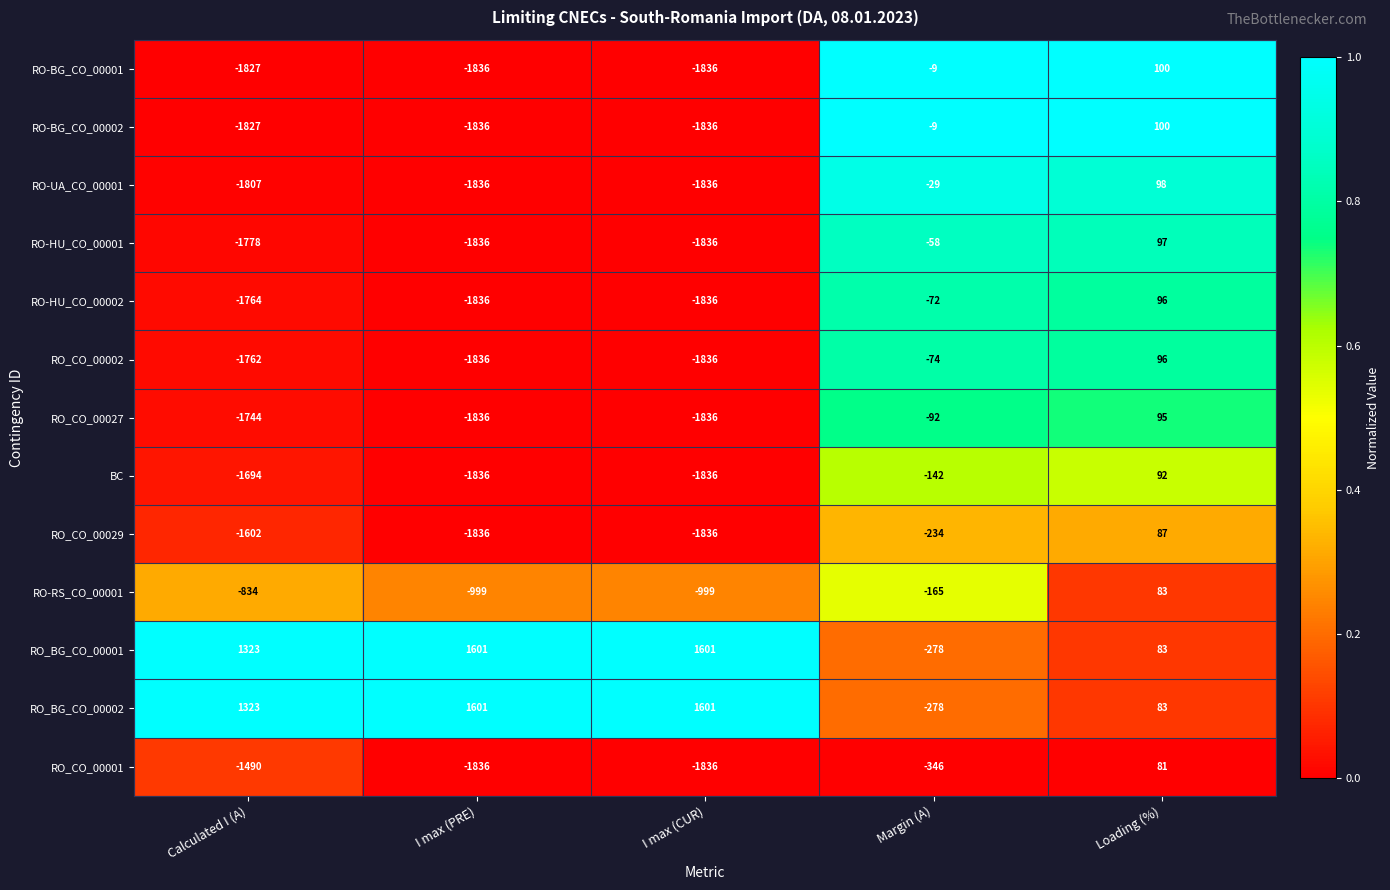

What is the minimum value shown in the chart?

-1836